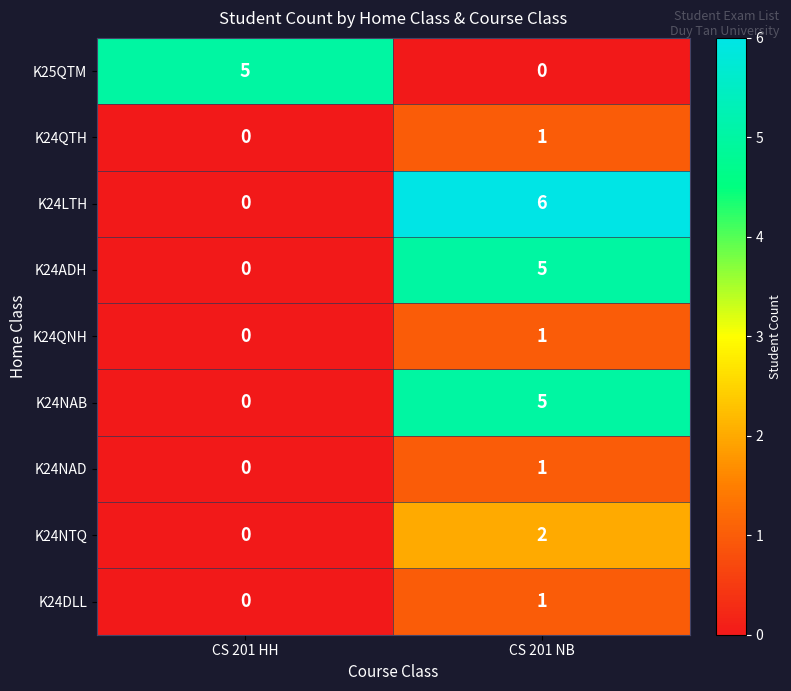

Which series has the largest total across all categories?

K24LTH